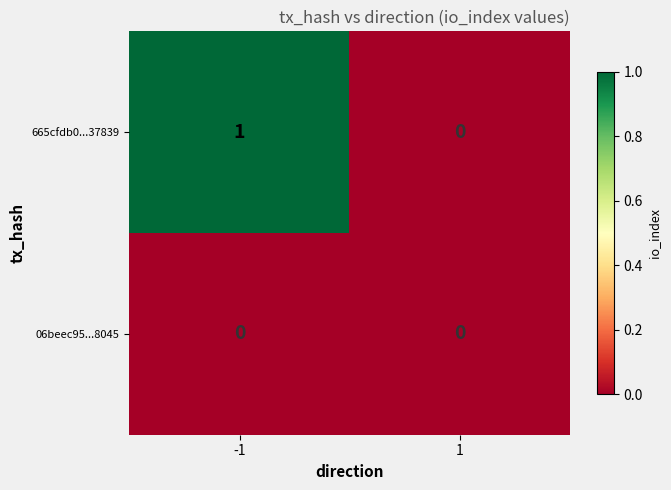

Which series changed the most between -1 and 1?

665cfdb0...37839